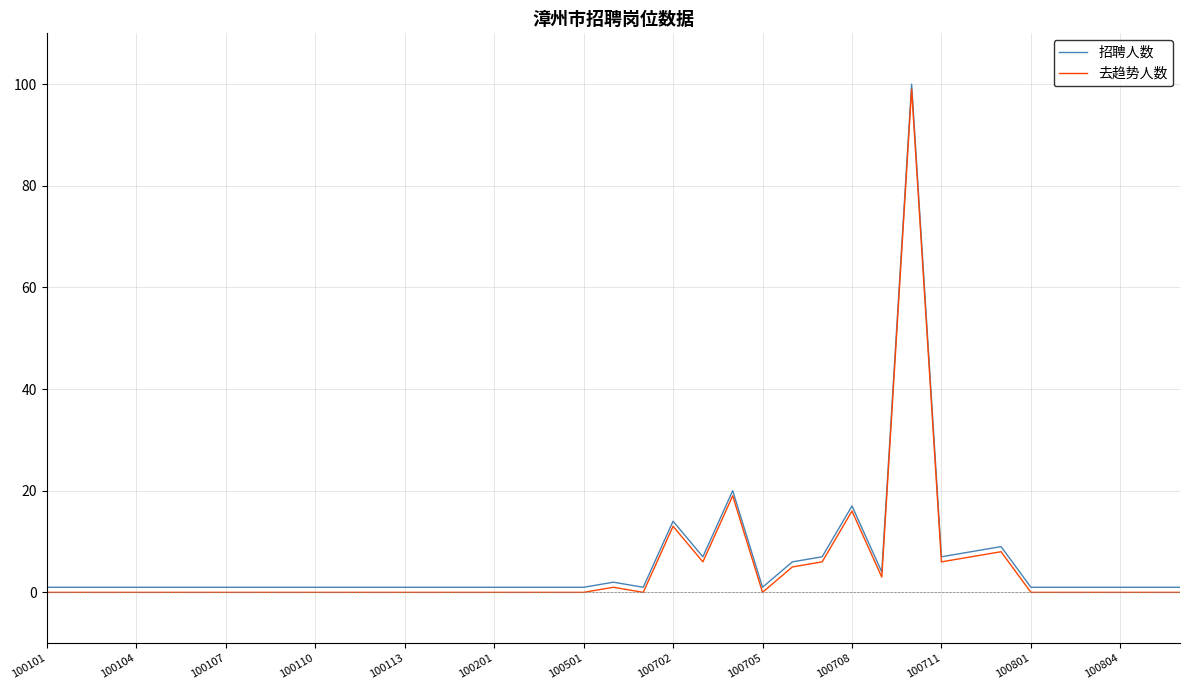

Reading right to left, list all the values displayed in this chart.

招聘人数: 1	1	1	1	1	1	9	8	7	100	4	17	7	6	1	20	7	14	1	2	1	1	1	1	1	1	1	1	1	1	1	1	1	1	1	1	1	1	1
去趋势人数: 0	0	0	0	0	0	8	7	6	99	3	16	6	5	0	19	6	13	0	1	0	0	0	0	0	0	0	0	0	0	0	0	0	0	0	0	0	0	0